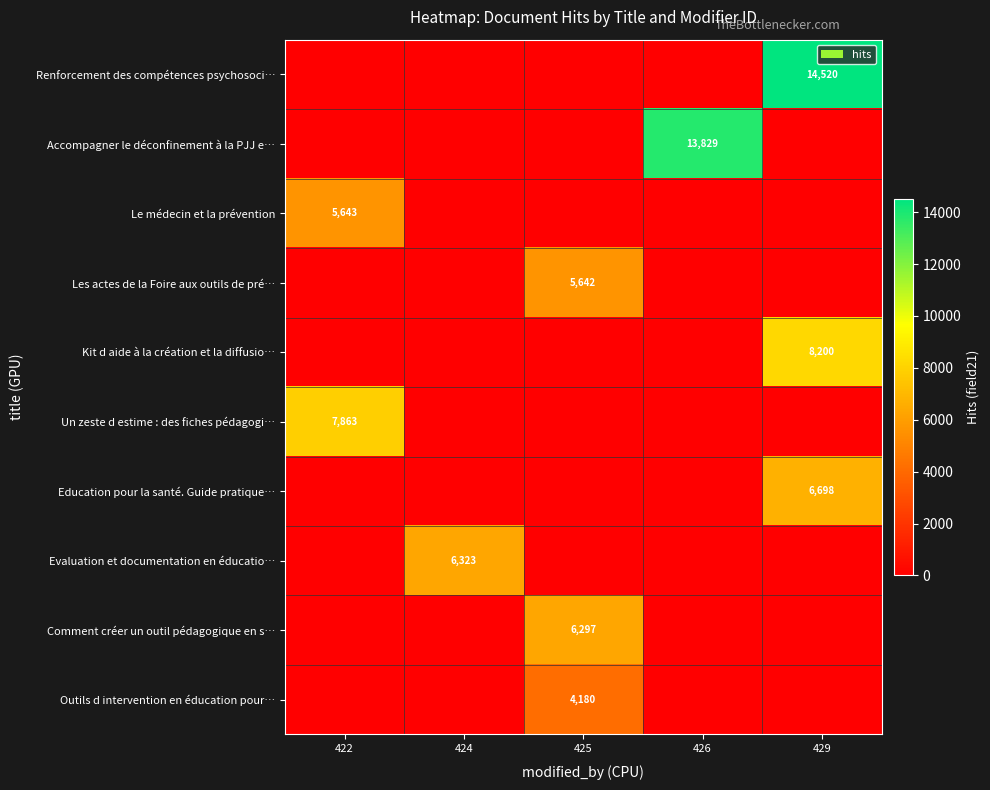

True or false: Outils d intervention en éducation pour… has a value of 4180 at 425.

True